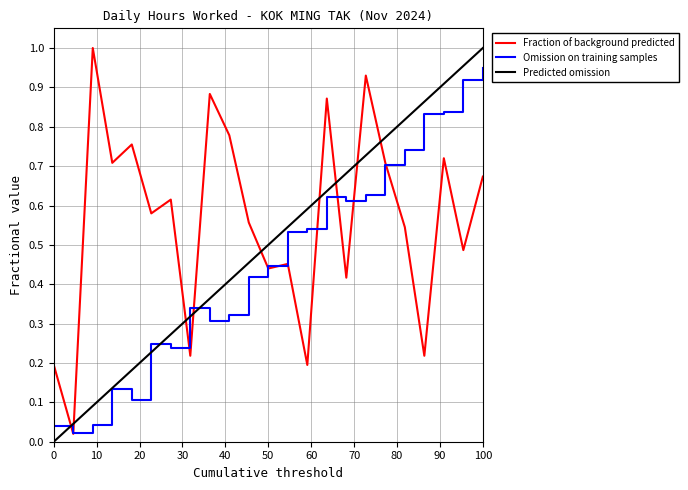

Which series has the largest total across all categories?

Fraction of background predicted